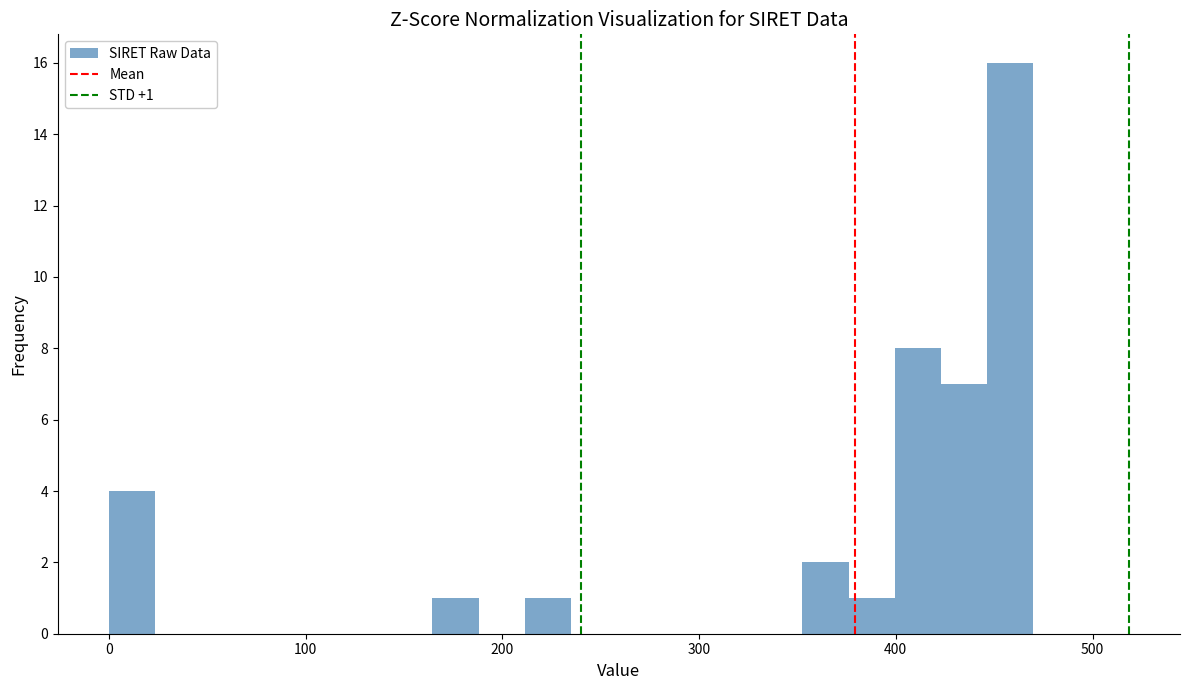

Read against the x-axis, roughly where is the centre of the tallest bar?

460